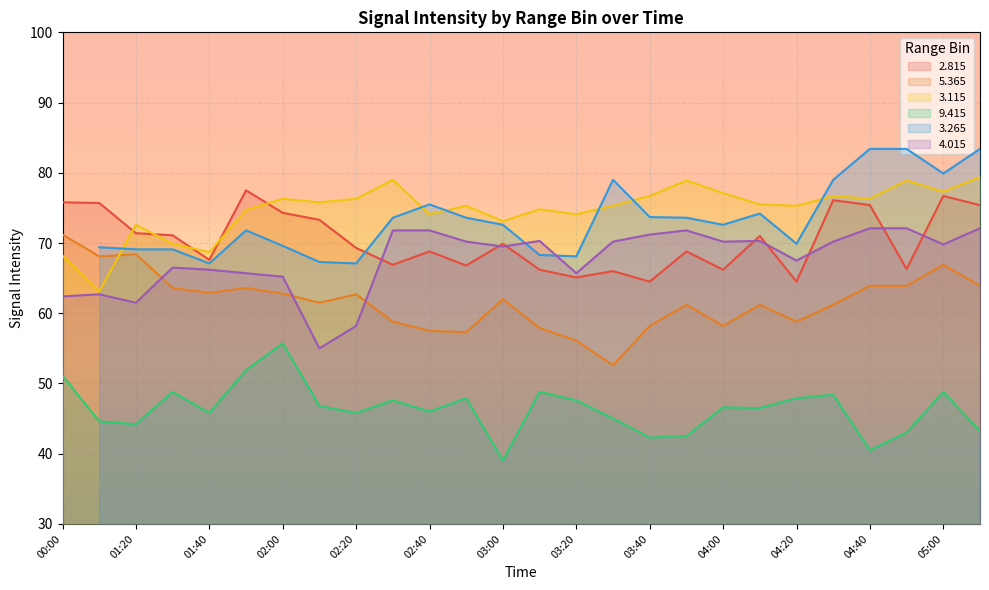

At which label does   9.415 first exceed 46?

00:00